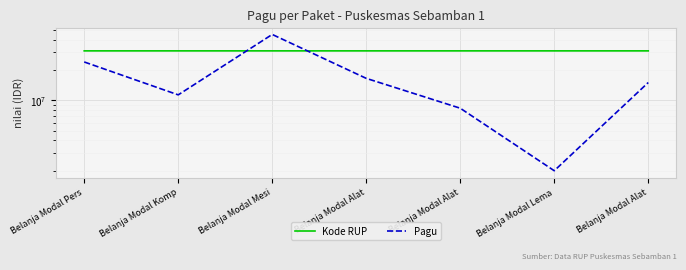

List the labels in order of Kode RUP value, largest first.

Belanja Modal Alat, Belanja Modal Lema, Belanja Modal Alat, Belanja Modal Alat, Belanja Modal Mesi, Belanja Modal Komp, Belanja Modal Pers